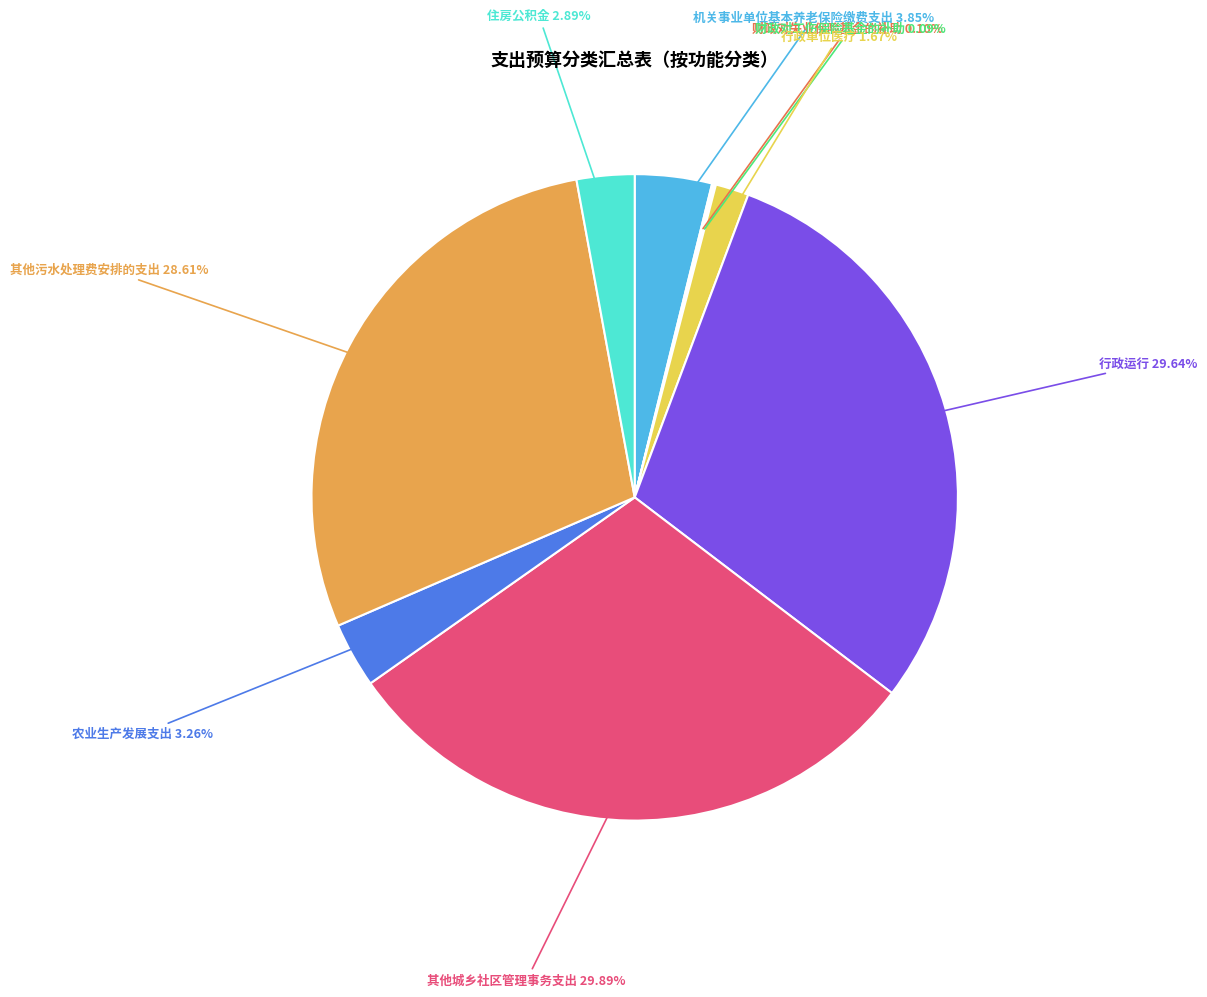

Does any single category account for the majority?

No